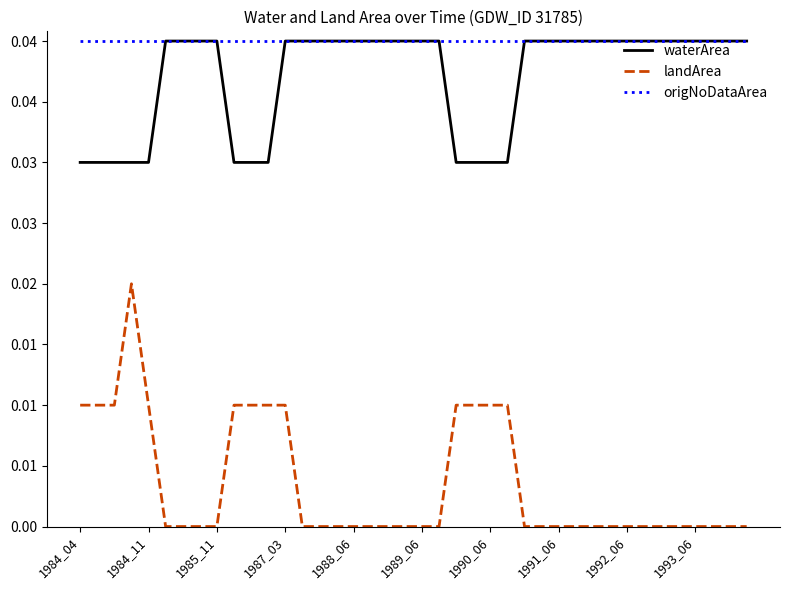

Rank the series by their maximum value, from lowest to highest.

landArea, waterArea, origNoDataArea